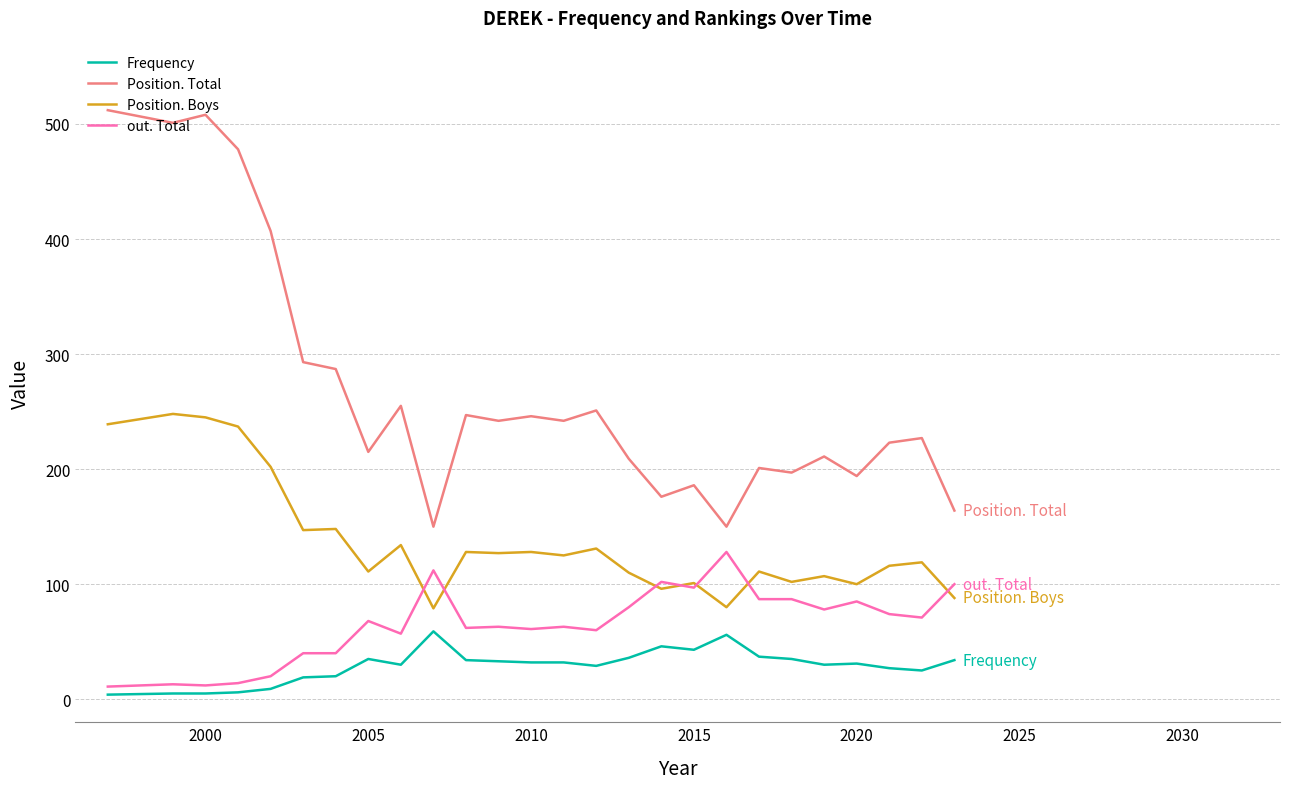

Which series has the widest spread of values?

Position. Total